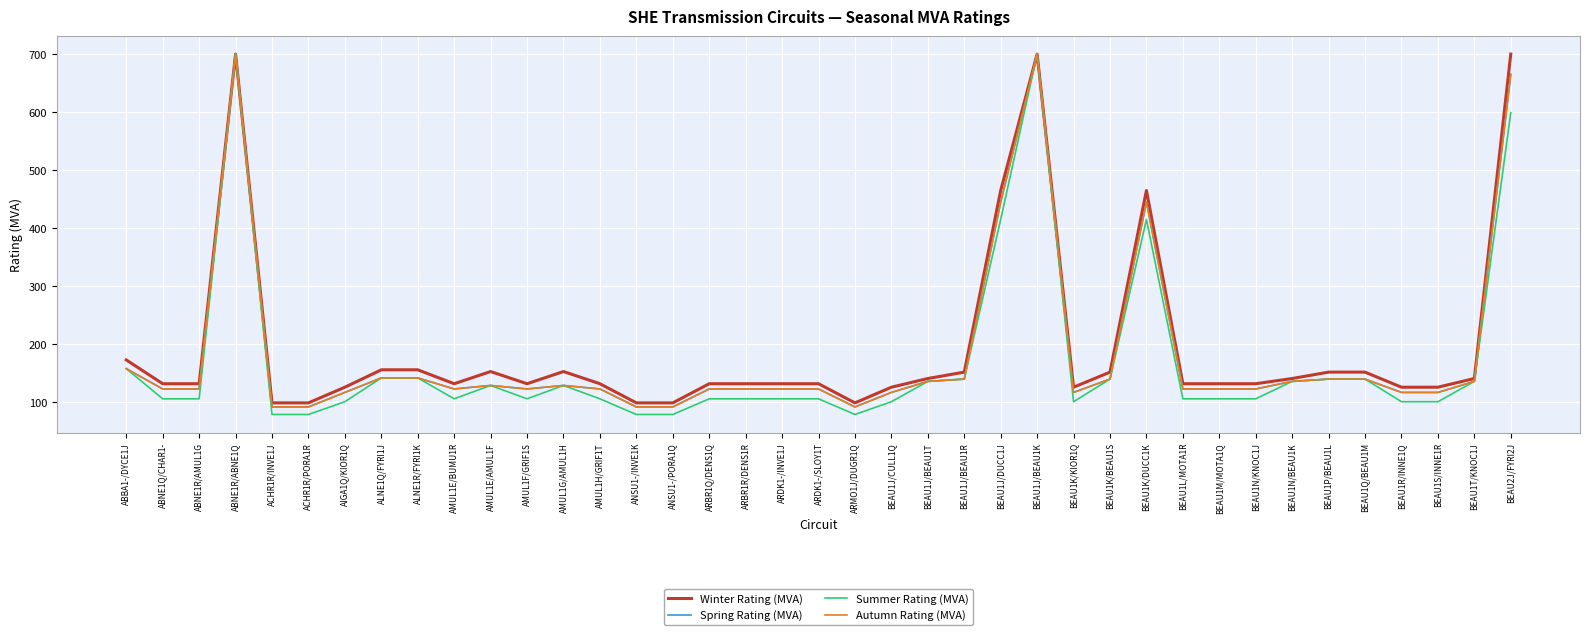

True or false: Summer Rating (MVA) and Winter Rating (MVA) cross at least once.

False